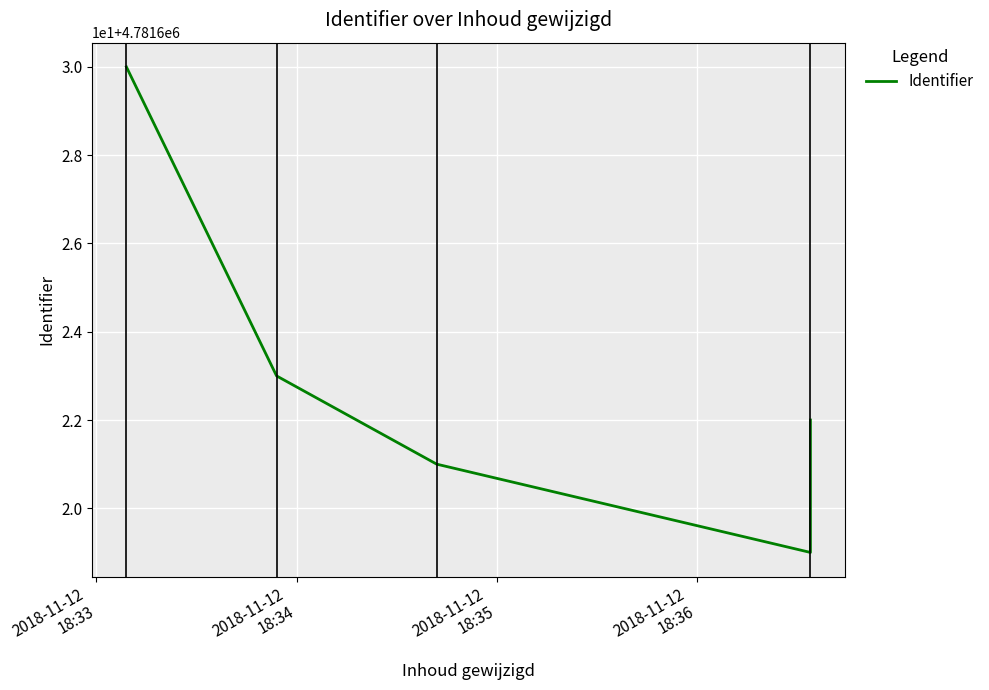

What is the average value?

4781623